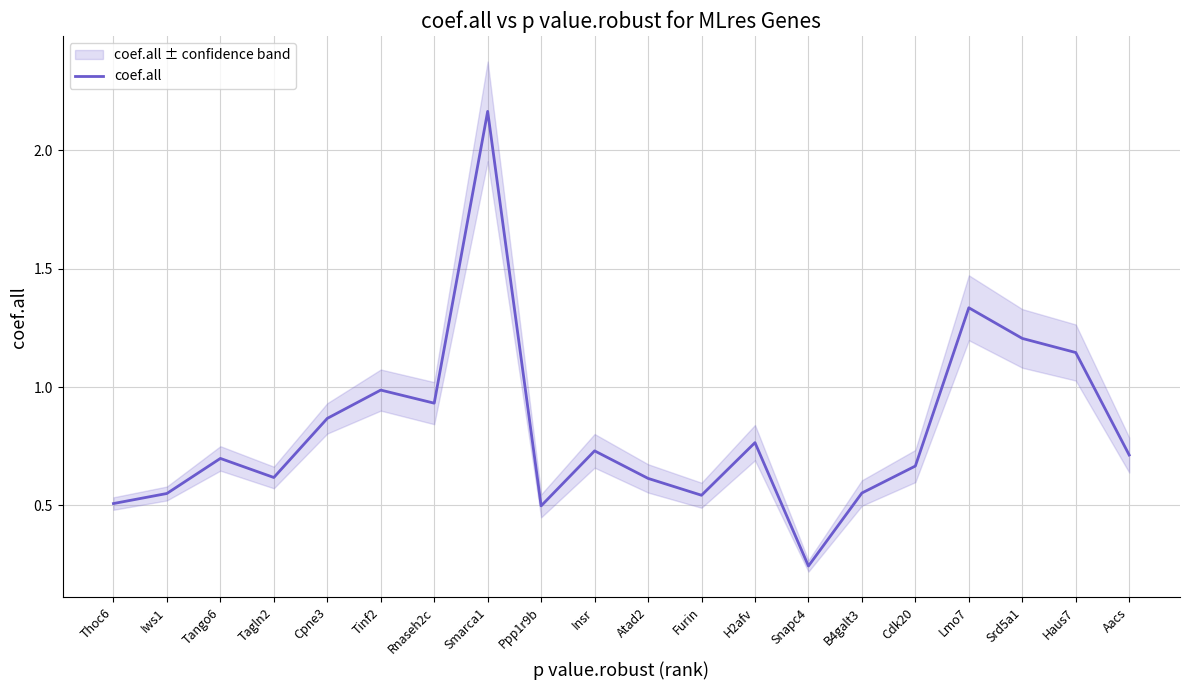

How many points are lower than both their immediate neighbors (excluding endpoints)?

5